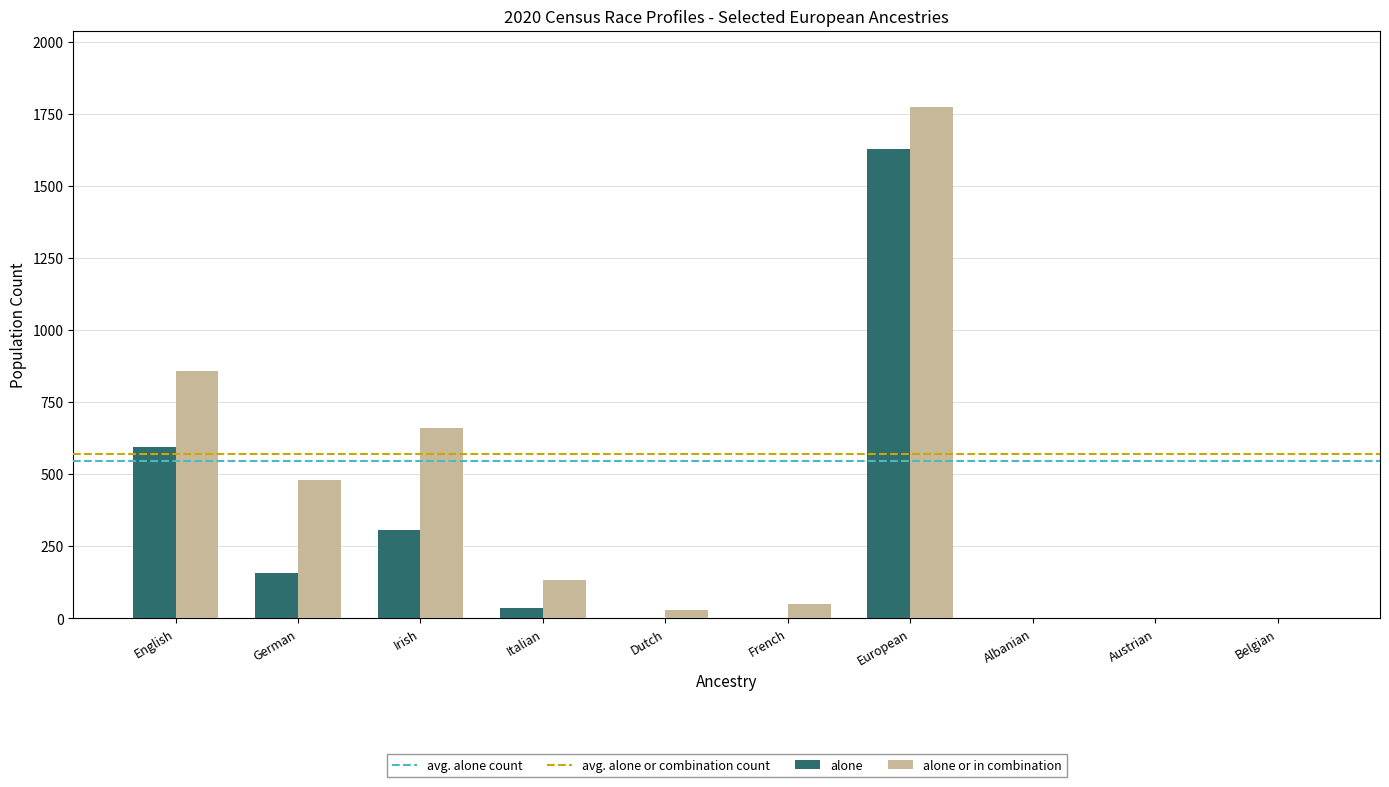

How many groups of bars are there?

10